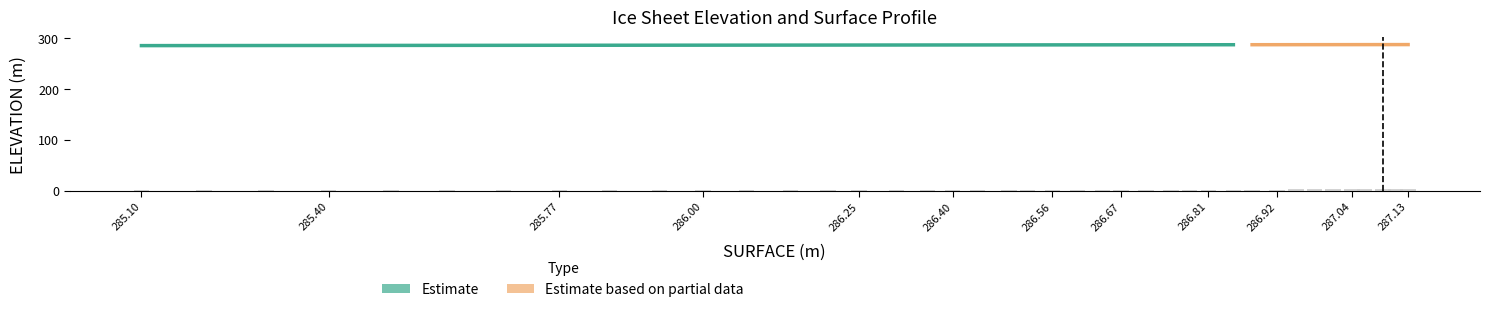

What is the sum of the values at 286.92 and 285.2?

2.9